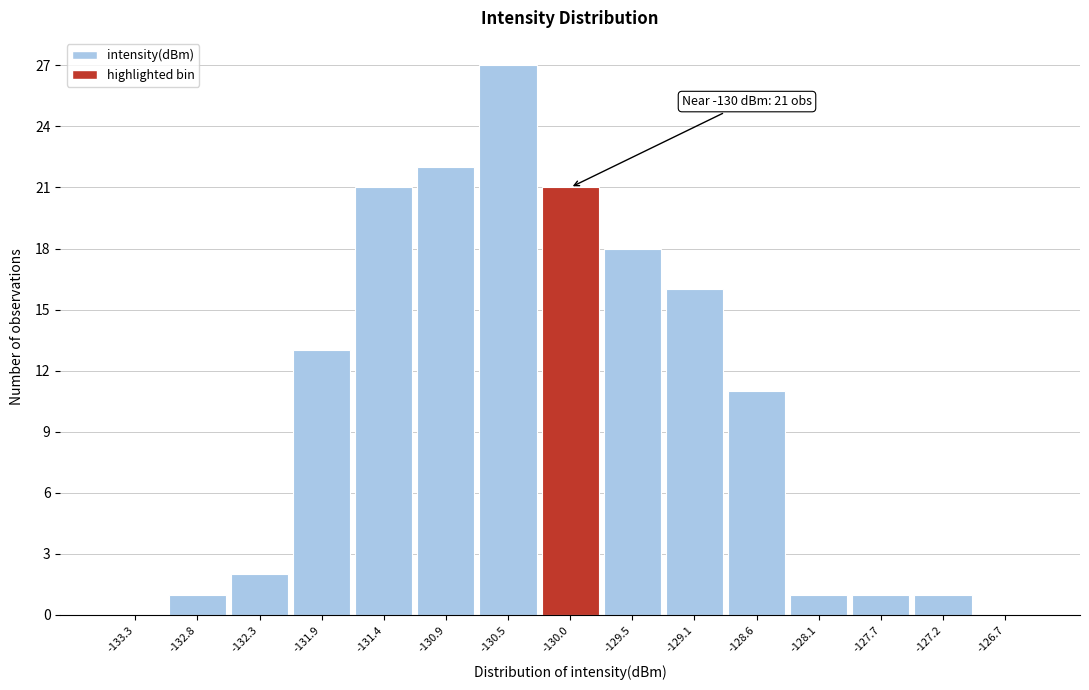

Over which range of the x-axis is the bar tallest?

-130.70 to -130.25